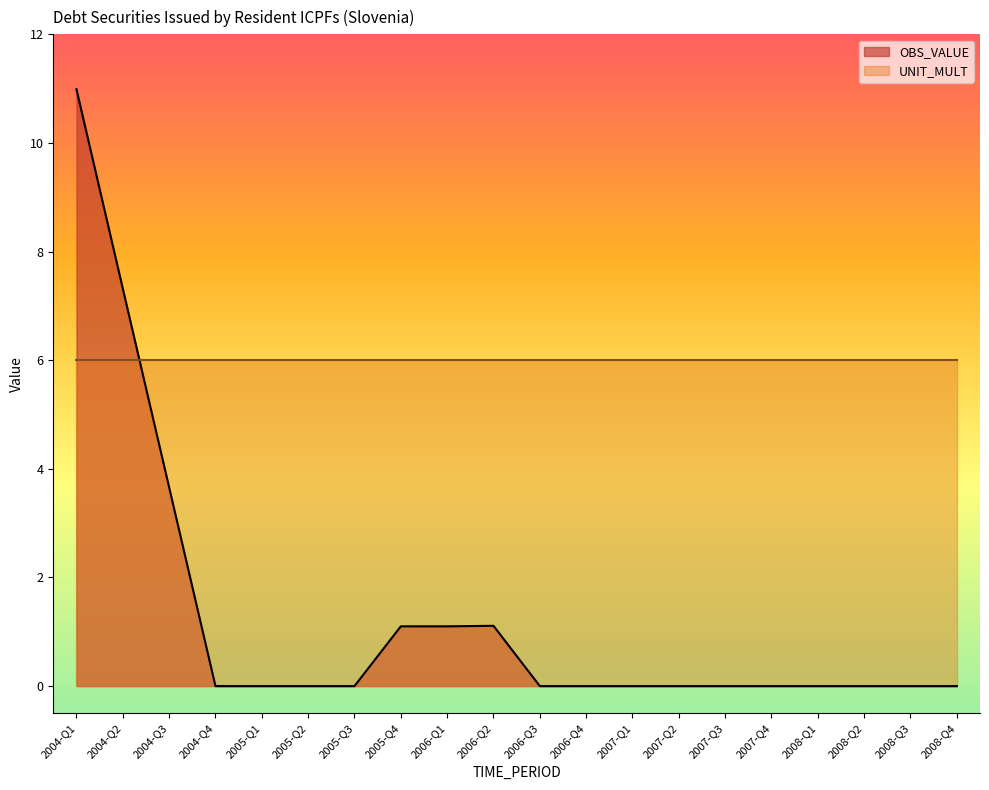

True or false: the data shows 0.0 at 2008-Q2.

True